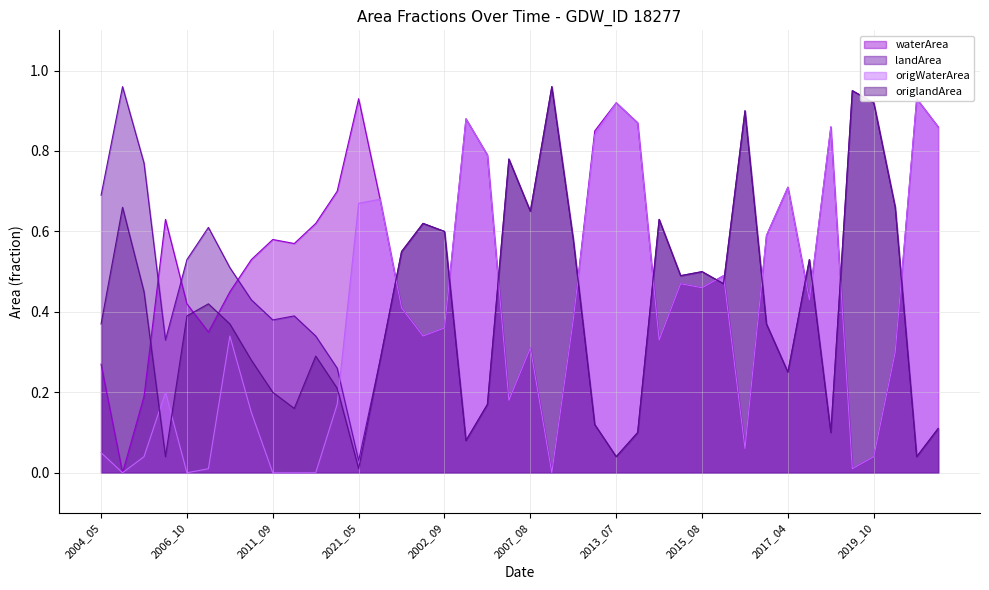

Which has a higher value, 2017_04 or 2009_06?

2017_04